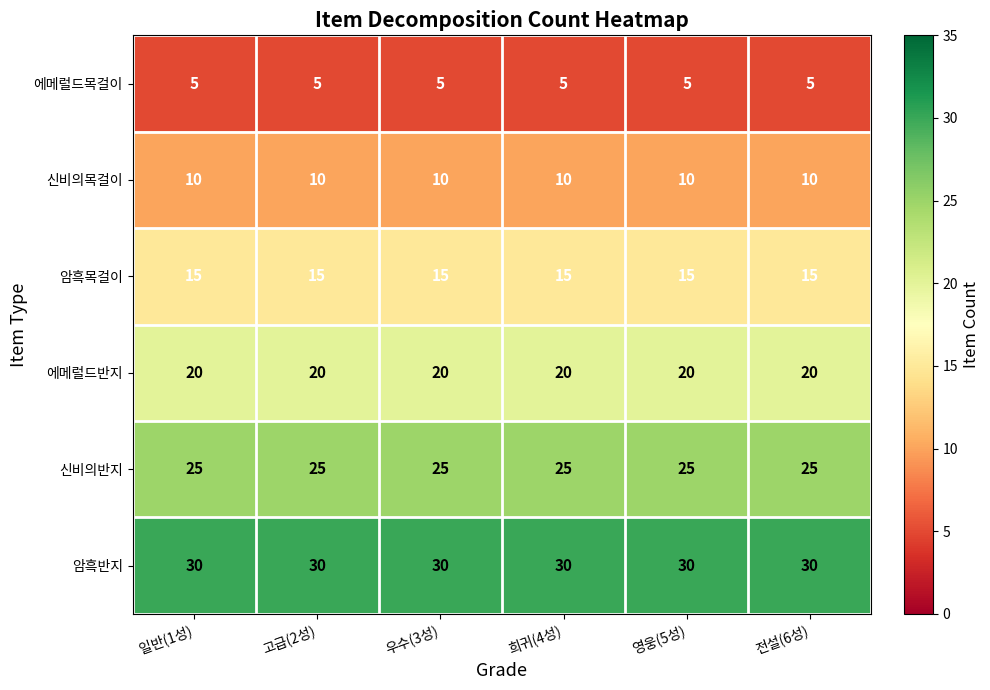

What is the sum of the 암흑목걸이 values at 우수(3성) and 일반(1성)?

30